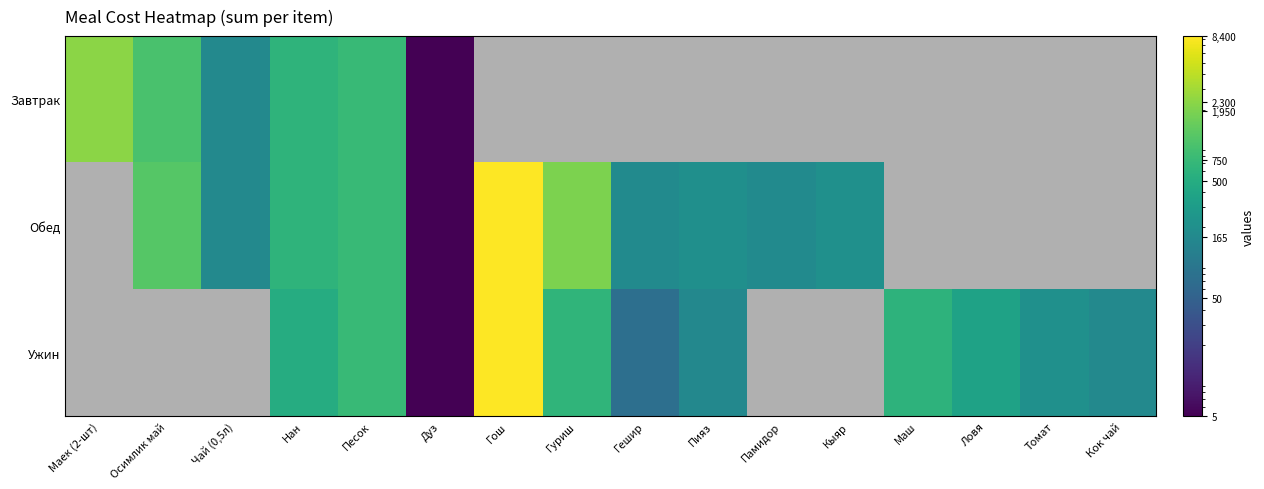

Between Гош and Пияз, which series saw the biggest shift?

Ужин